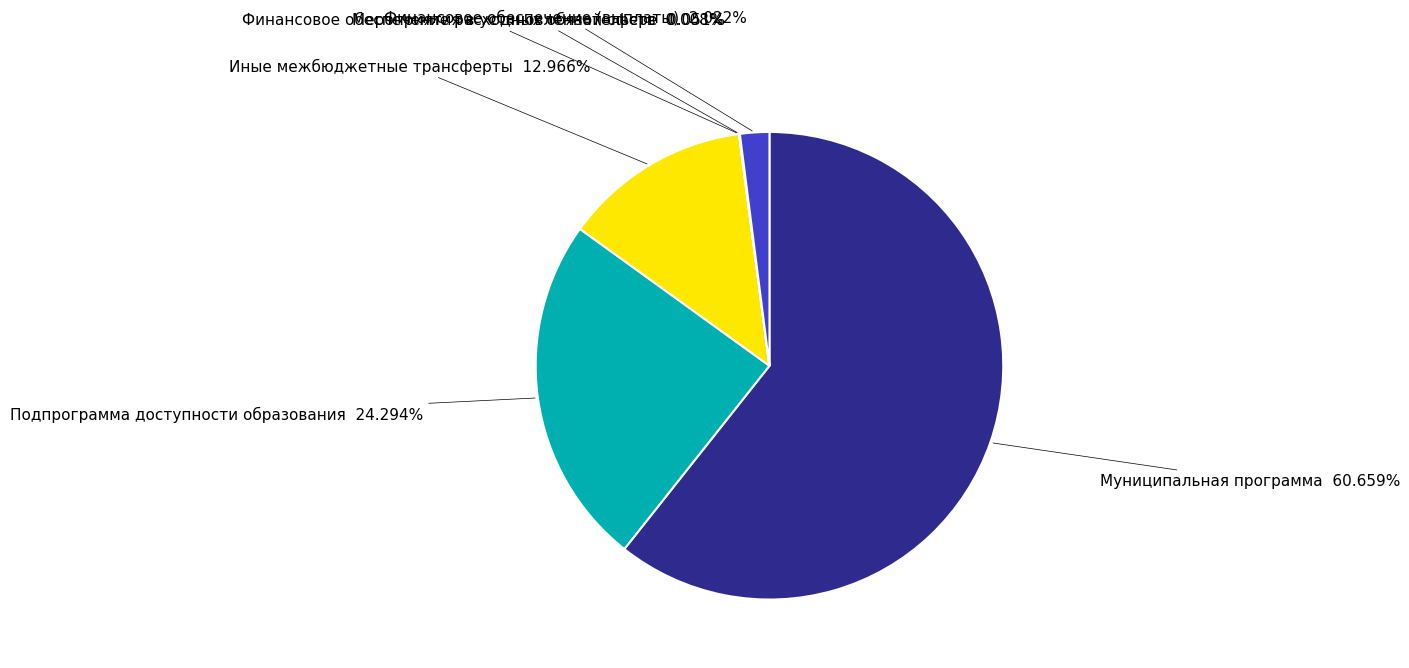

To the nearest percent, what is the average slice percentage?

17%